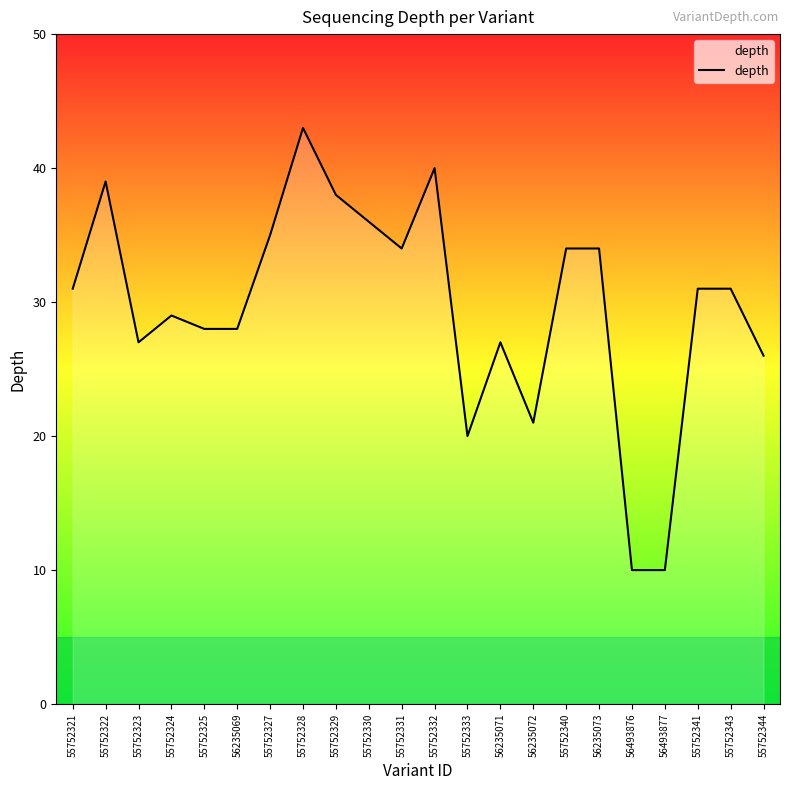

Between 56235069 and 56235071, which is larger?

56235069